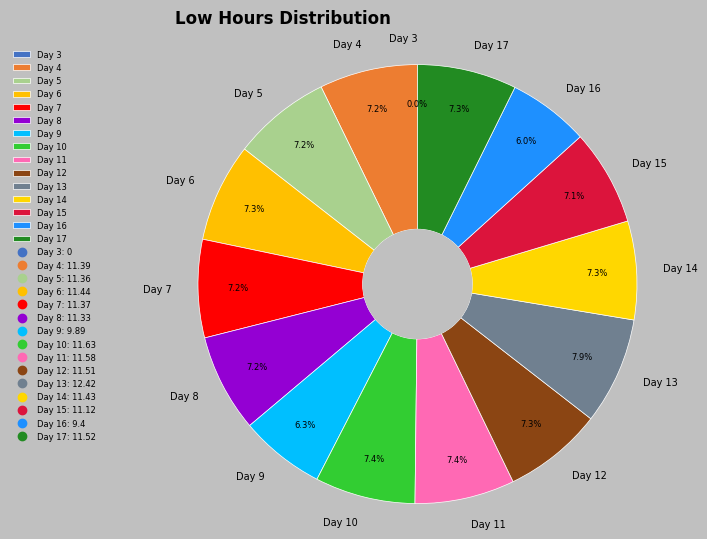

Which slice is the largest?

Day 13